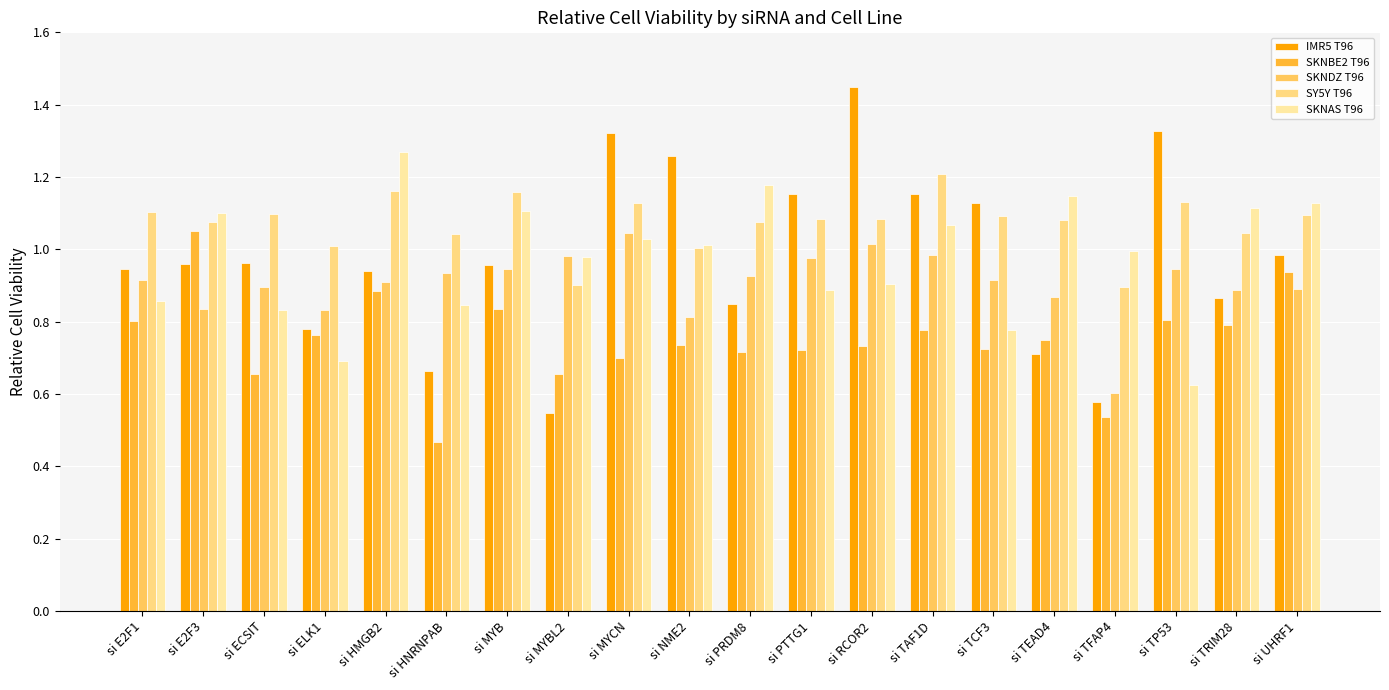

What is the difference between the SKNAS T96 values at si HNRNPAB and si E2F3?

0.3